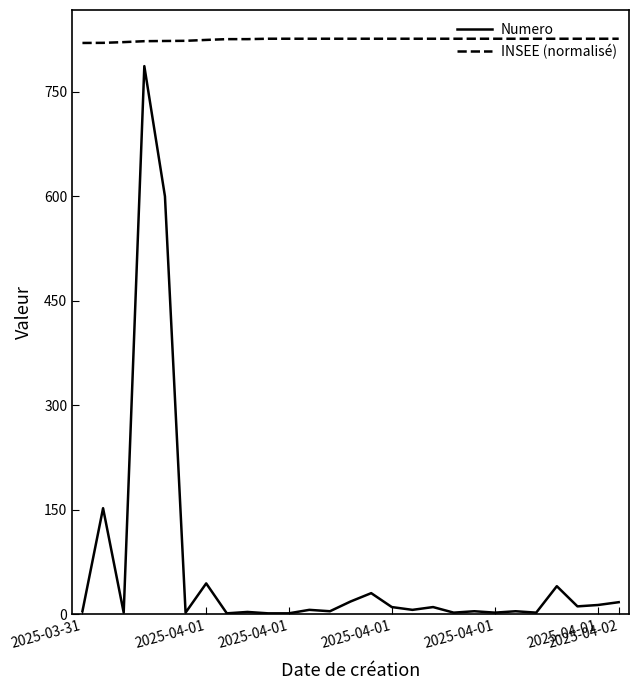

Rank the series by their average value, from highest to lowest.

INSEE (normalisé), Numero